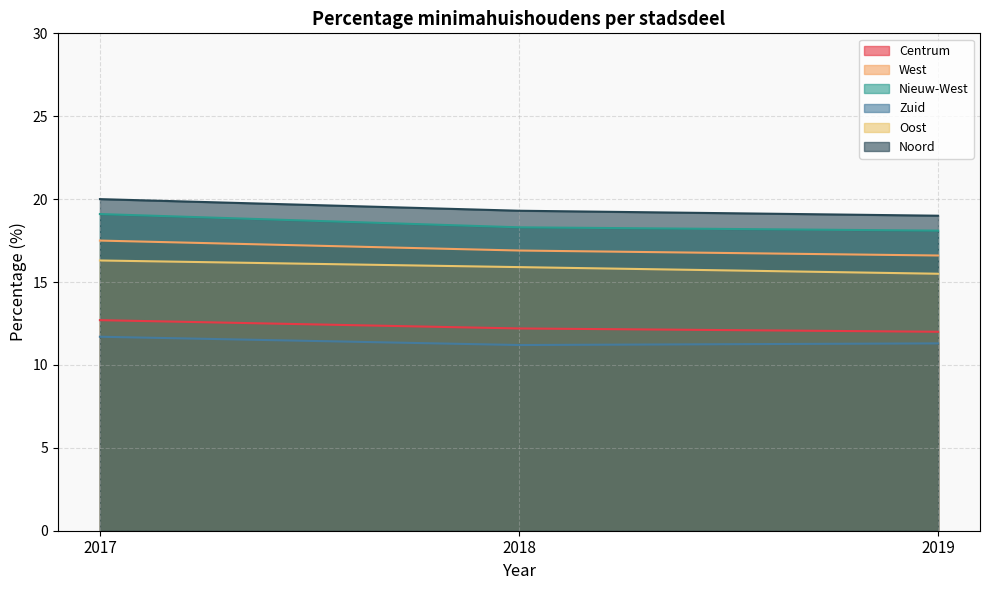

Reading left to right, list all the values displayed in this chart.

Centrum: 2017=12.7	2018=12.2	2019=12.0
West: 2017=17.5	2018=16.9	2019=16.6
Nieuw-West: 2017=19.1	2018=18.3	2019=18.1
Zuid: 2017=11.7	2018=11.2	2019=11.3
Oost: 2017=16.3	2018=15.9	2019=15.5
Noord: 2017=20.0	2018=19.3	2019=19.0